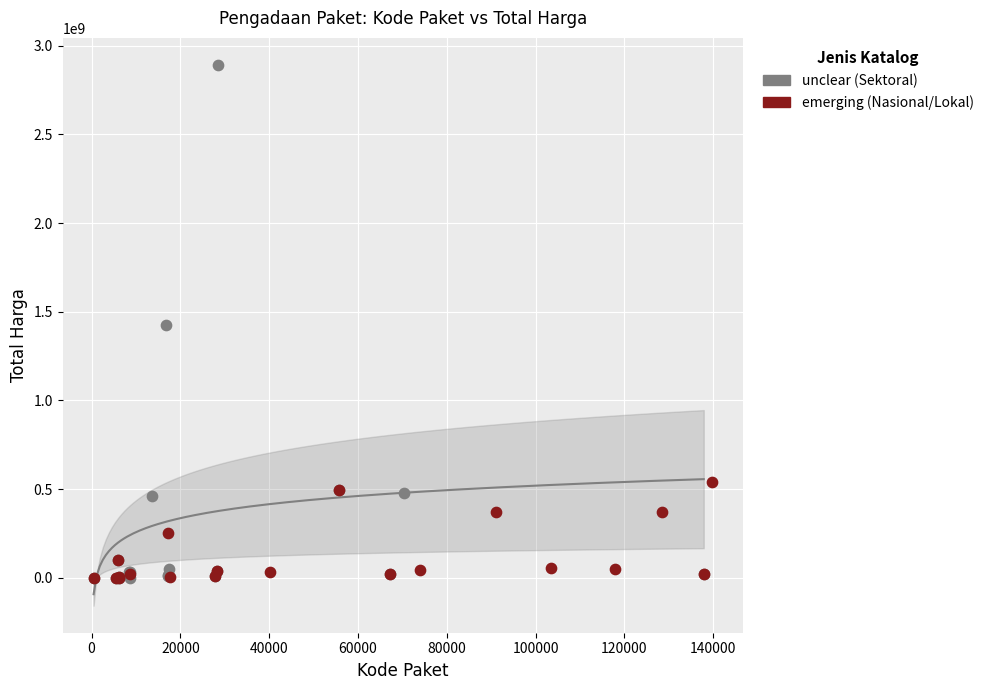

Which series contains the highest Y value?

unclear (Sektoral)